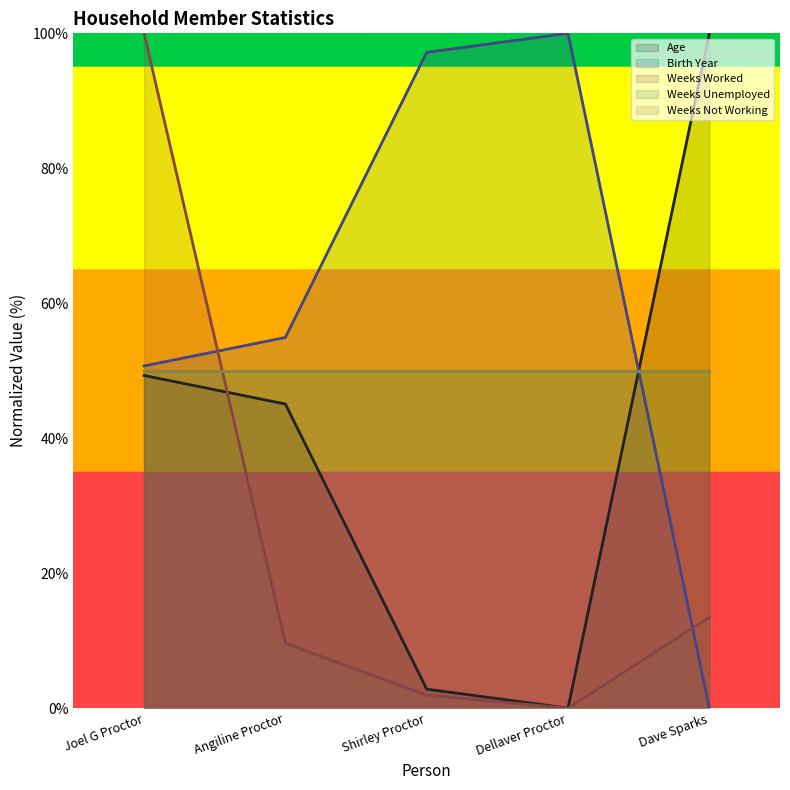

Where does the Birth Year series first go above 54?

Angiline Proctor